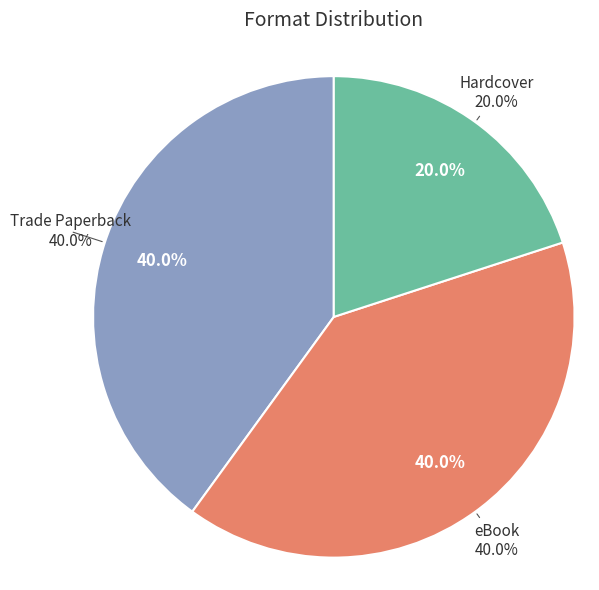

What is the ratio of the value at Trade Paperback to the value at eBook?

1.0